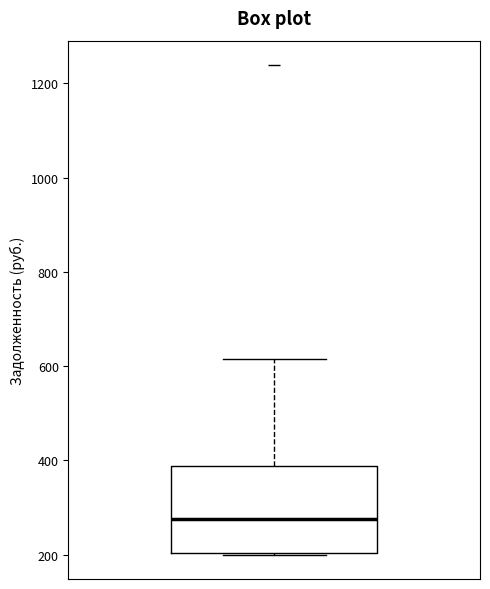

Read this box plot against the y-axis: the position of the median line, the range covered by the box, and the ends of both whiskers. The values are not printed on the chart, so give them approximately, as read against the axis.

median 280, box 200 to 380, whiskers 200 to 620